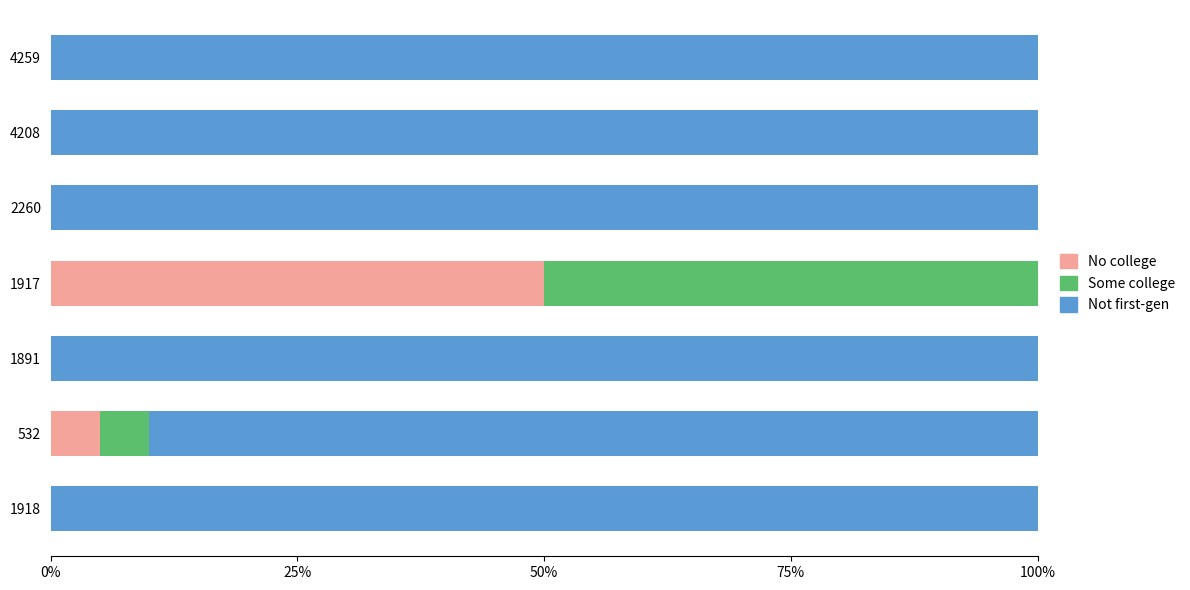

Where is No college nearest to the value 25?

532